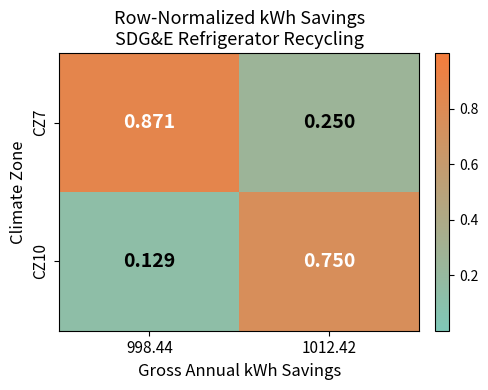

Is the value of CZ7 at 998.44 greater than the value of CZ10 at 1012.42?

Yes